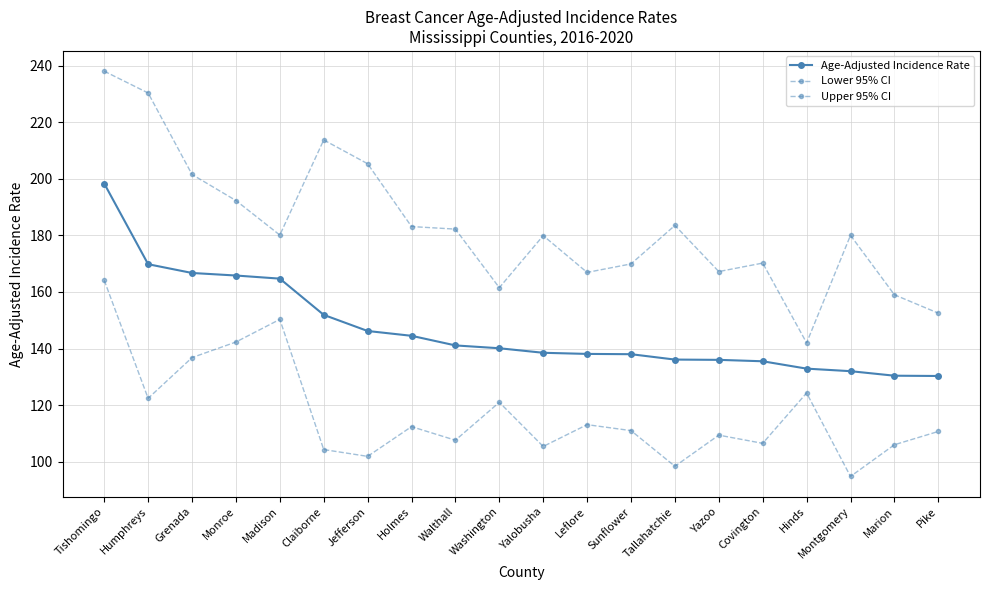

Reading left to right, list all the values displayed in this chart.

Age-Adjusted Incidence Rate: Tishomingo=198.3	Humphreys=169.8	Grenada=166.7	Monroe=165.8	Madison=164.7	Claiborne=151.9	Jefferson=146.2	Holmes=144.5	Walthall=141.1	Washington=140.1	Yalobusha=138.5	Leflore=138.1	Sunflower=138.0	Tallahatchie=136.1	Yazoo=136.0	Covington=135.5	Hinds=132.9	Montgomery=132.0	Marion=130.4	Pike=130.3
Lower 95% CI: Tishomingo=164.1	Humphreys=122.4	Grenada=136.8	Monroe=142.3	Madison=150.3	Claiborne=104.3	Jefferson=101.9	Holmes=112.4	Walthall=107.6	Washington=121.0	Yalobusha=105.4	Leflore=113.1	Sunflower=111.0	Tallahatchie=98.4	Yazoo=109.4	Covington=106.5	Hinds=124.3	Montgomery=94.8	Marion=106.0	Pike=110.7
Upper 95% CI: Tishomingo=238.0	Humphreys=230.3	Grenada=201.5	Monroe=192.3	Madison=180.1	Claiborne=213.7	Jefferson=205.3	Holmes=183.1	Walthall=182.2	Washington=161.5	Yalobusha=179.9	Leflore=166.9	Sunflower=169.9	Tallahatchie=183.5	Yazoo=167.2	Covington=170.2	Hinds=142.0	Montgomery=180.0	Marion=159.0	Pike=152.5